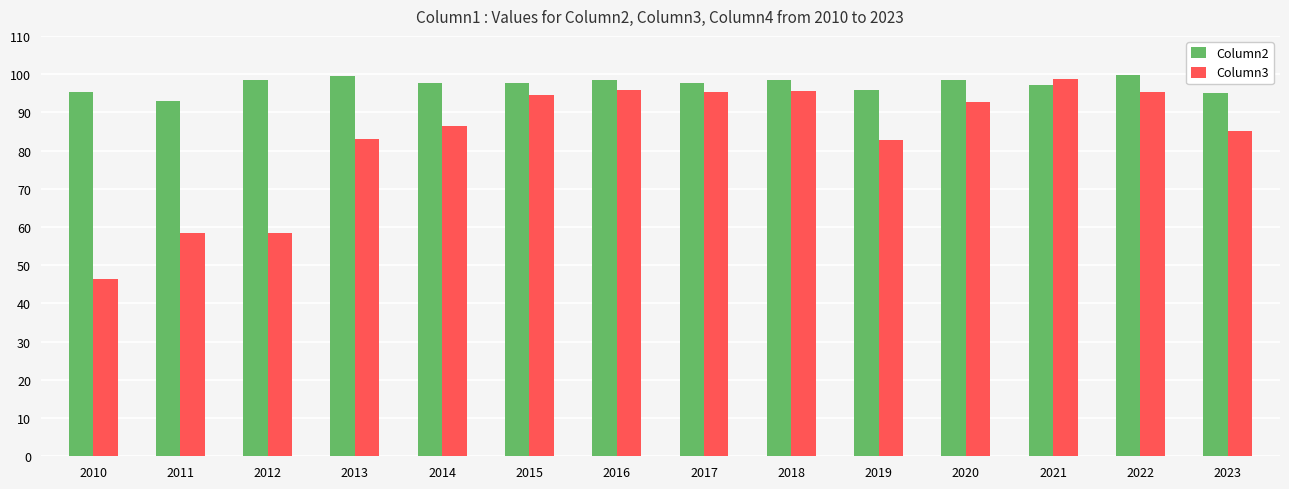

List the series in order of their overall mean, highest first.

Column2, Column3